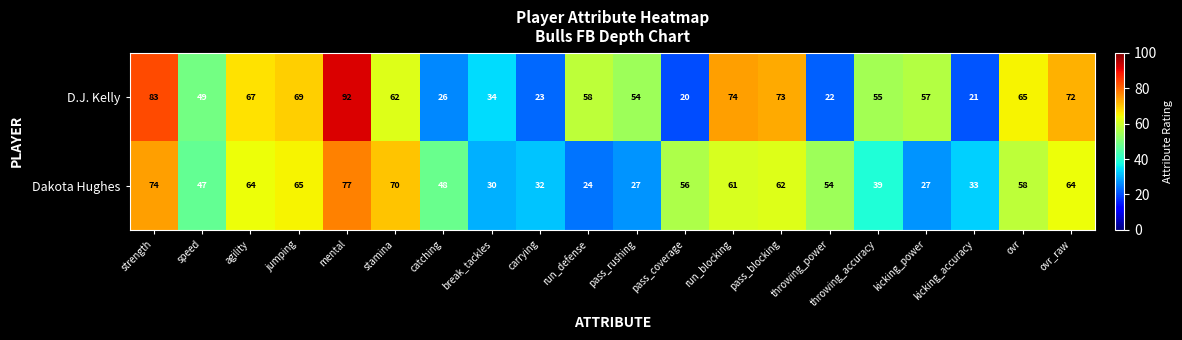

Where does the D.J. Kelly series first go above 58?

strength